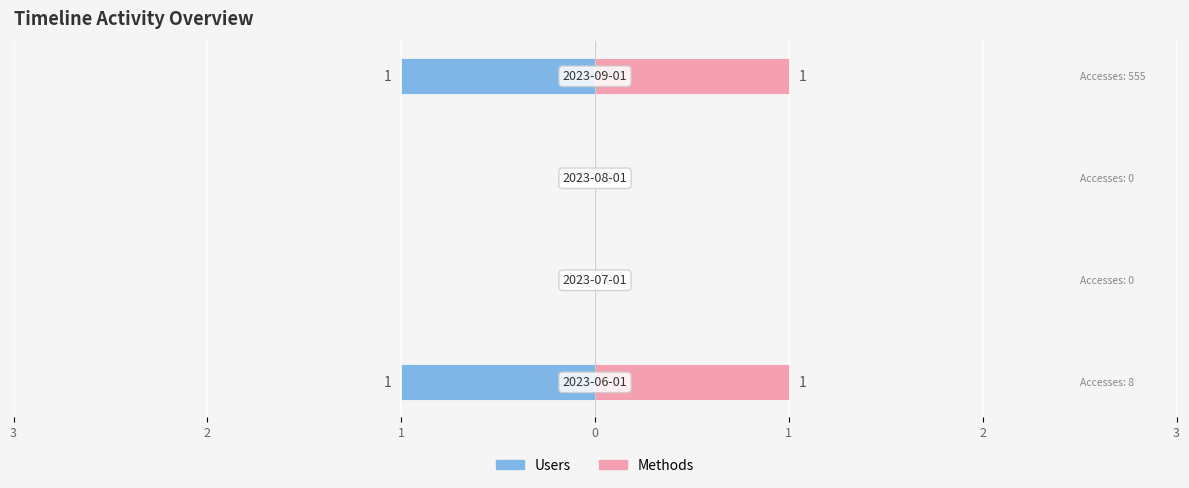

At how many categories does at least one series exceed 0?

2